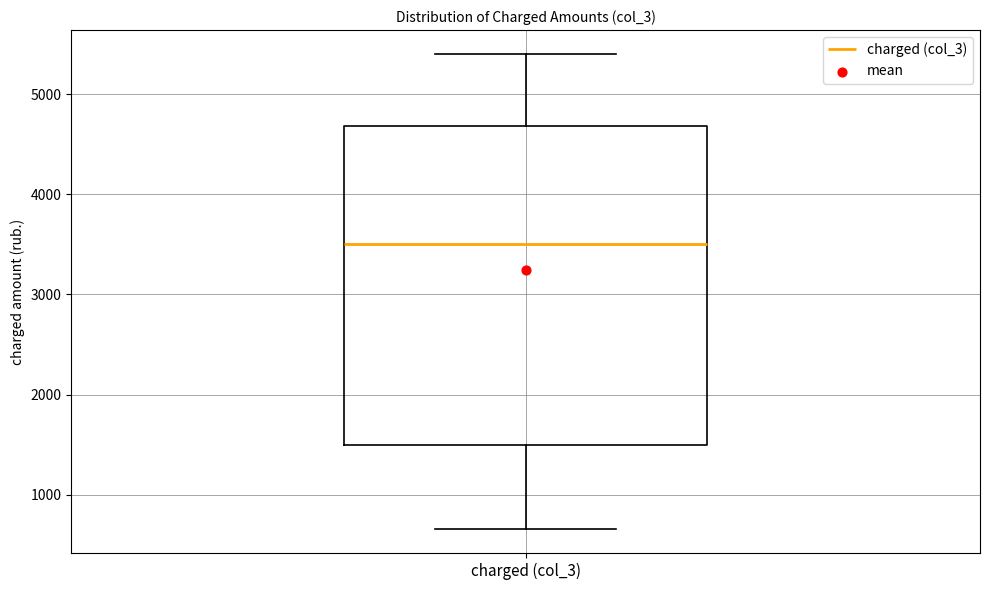

Transcribe this box plot: give where the median line is, the range the box spans, and where the two whiskers end, as read against the y-axis. The values are not printed on the chart, so give them approximately, as read against the axis.

median 3500, box 1500 to 4700, whiskers 700 to 5400